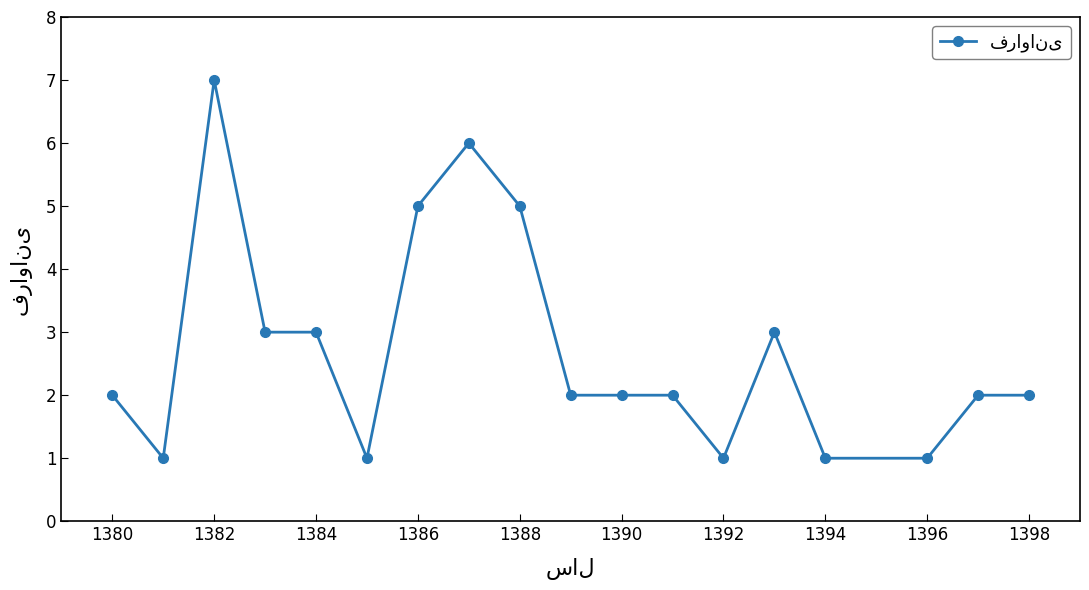

What is the smallest value displayed?

1